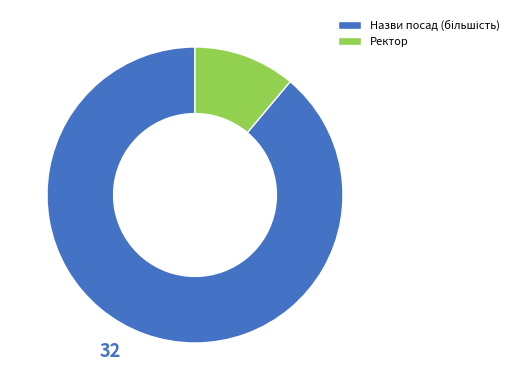

Is there a majority slice in this chart?

Yes